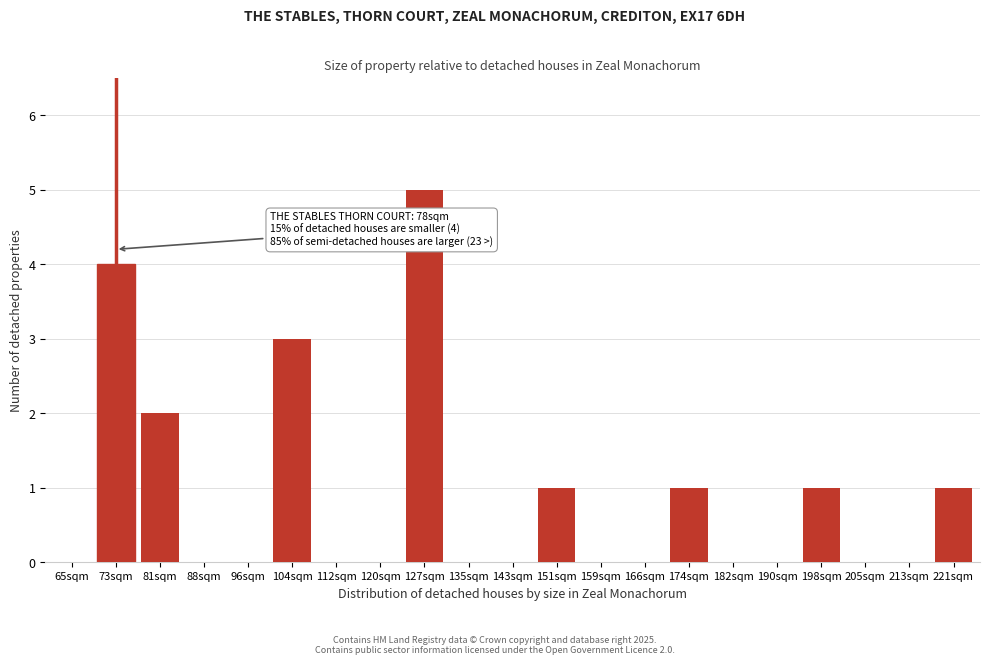

Reading right to left, transcribe all the data shown in this chart.

221sqm=1	213sqm=0	205sqm=0	198sqm=1	190sqm=0	182sqm=0	174sqm=1	166sqm=0	159sqm=0	151sqm=1	143sqm=0	135sqm=0	127sqm=5	120sqm=0	112sqm=0	104sqm=3	96sqm=0	88sqm=0	81sqm=2	73sqm=4	65sqm=0